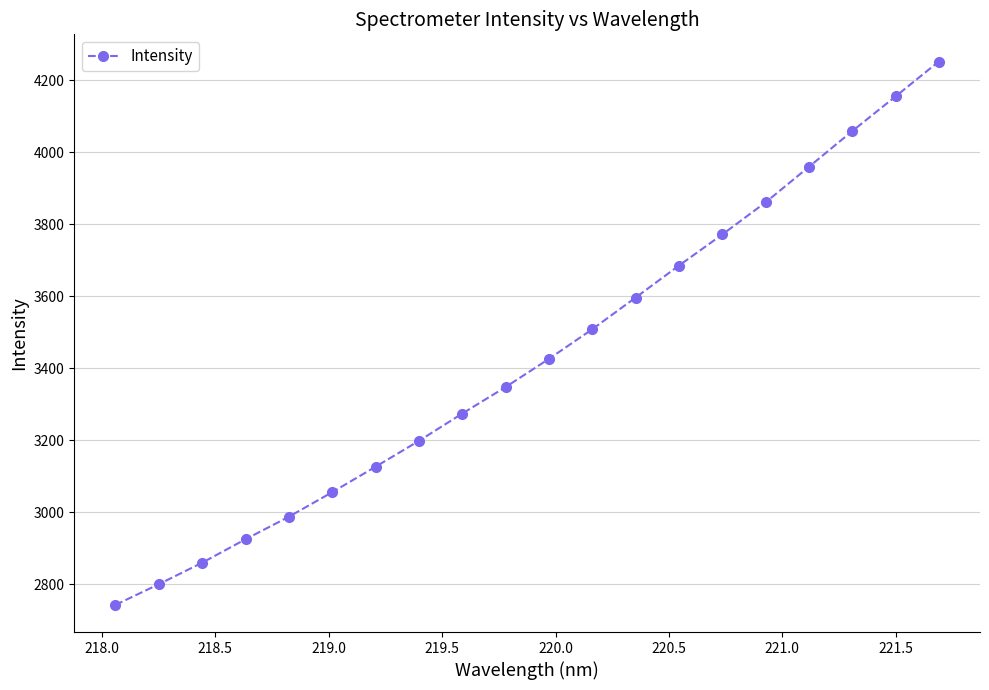

What is the average value?

3430.1